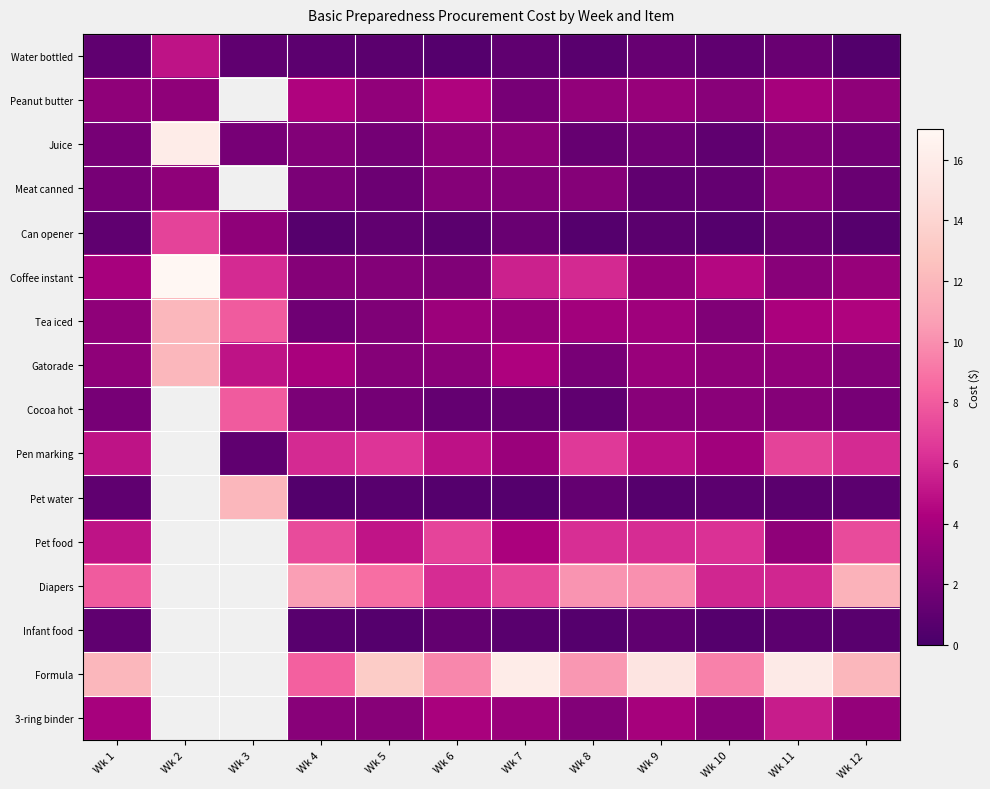

How many positive values does the Diapers series have?

10